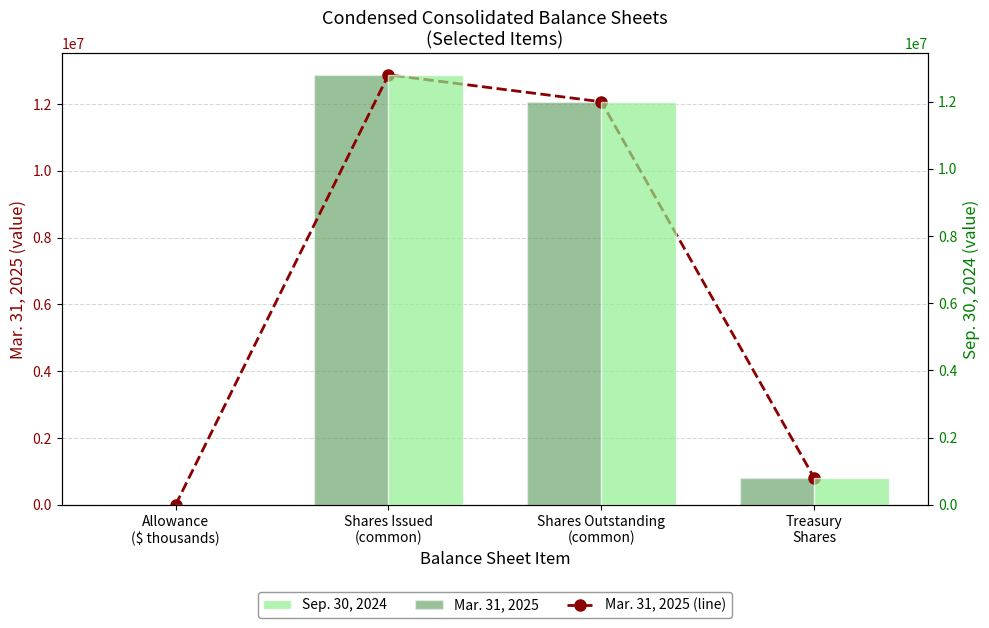

What is the value of the Mar. 31, 2025 (line) bar at the 3rd from the left?

12068223